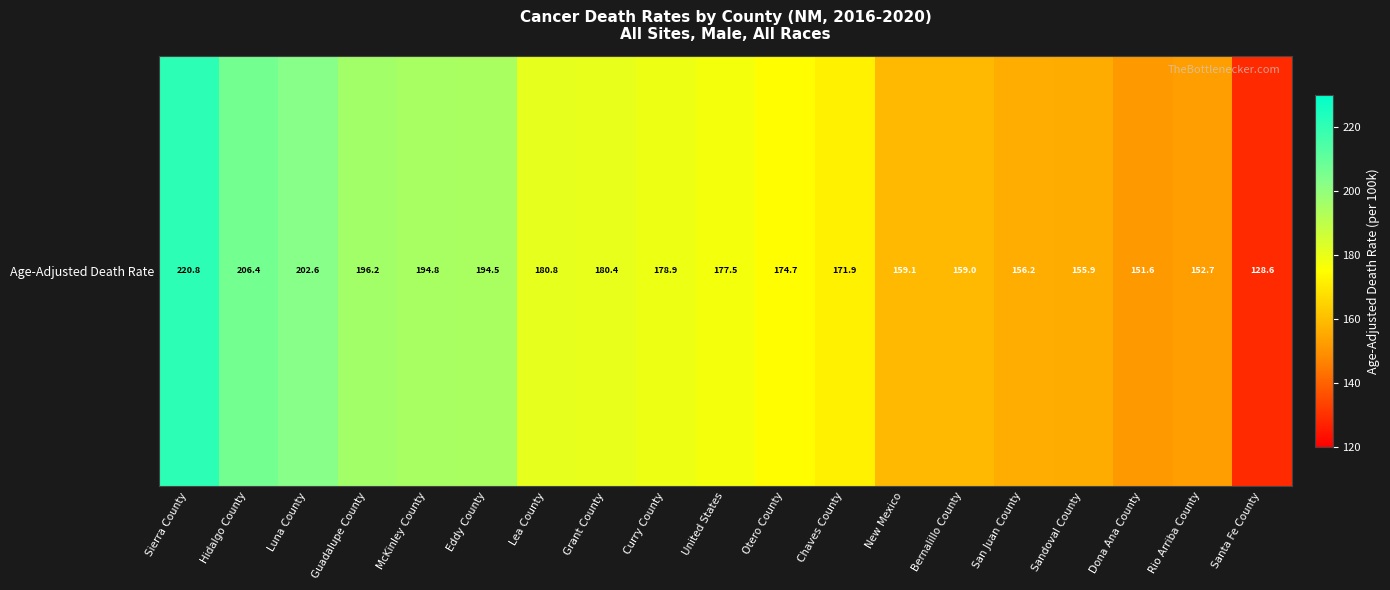

Is it true that the value at Otero County is 39.5?

False